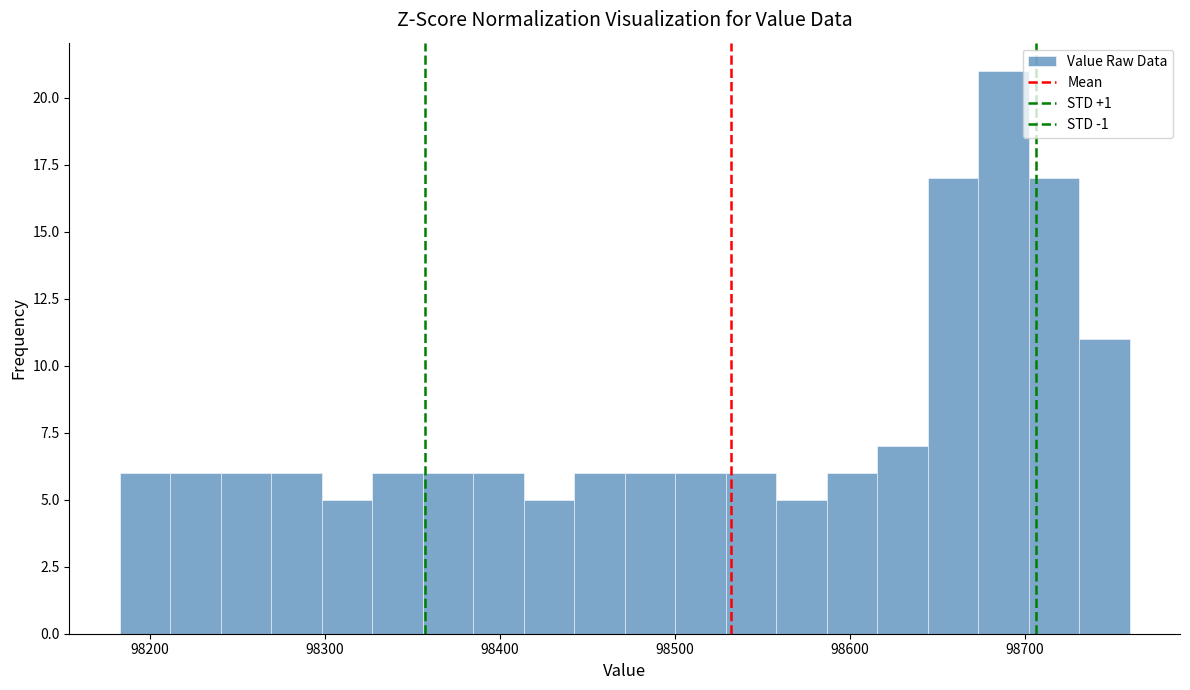

Around what value on the x-axis is the tallest bar? Give the approximate position of its centre, as read against the axis.

98690